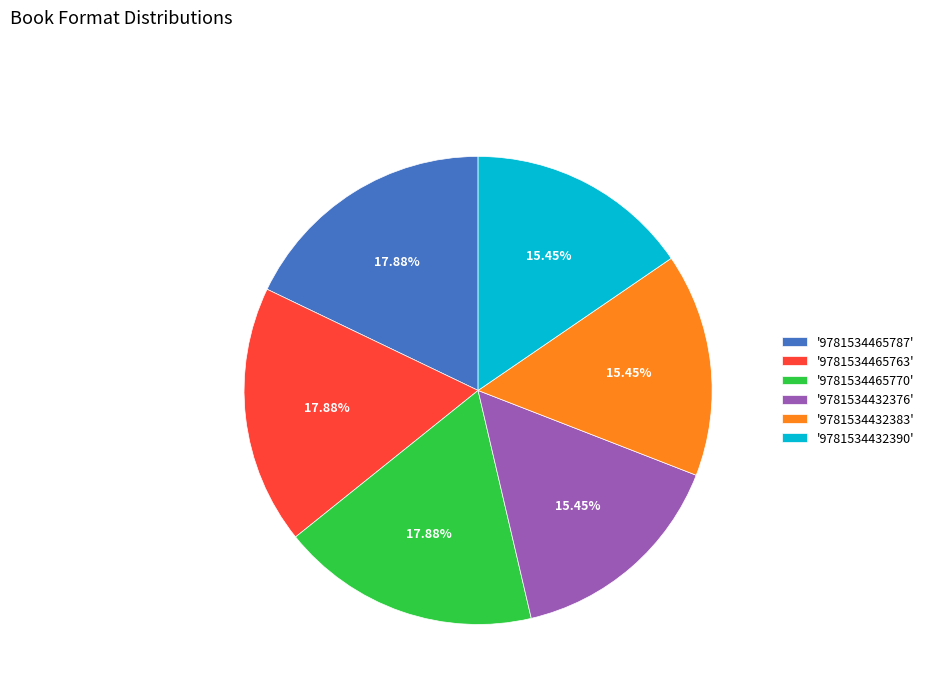

Approximately how many times larger is the value at '9781534432383' compared to '9781534432390'?

1.0